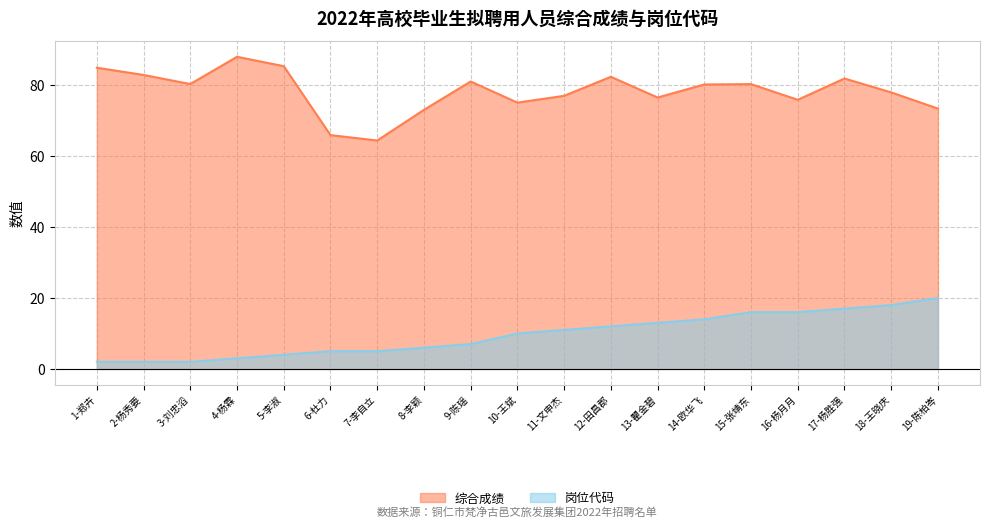

Which has a higher value, 16-杨月月 or 18-王晓庆?

18-王晓庆